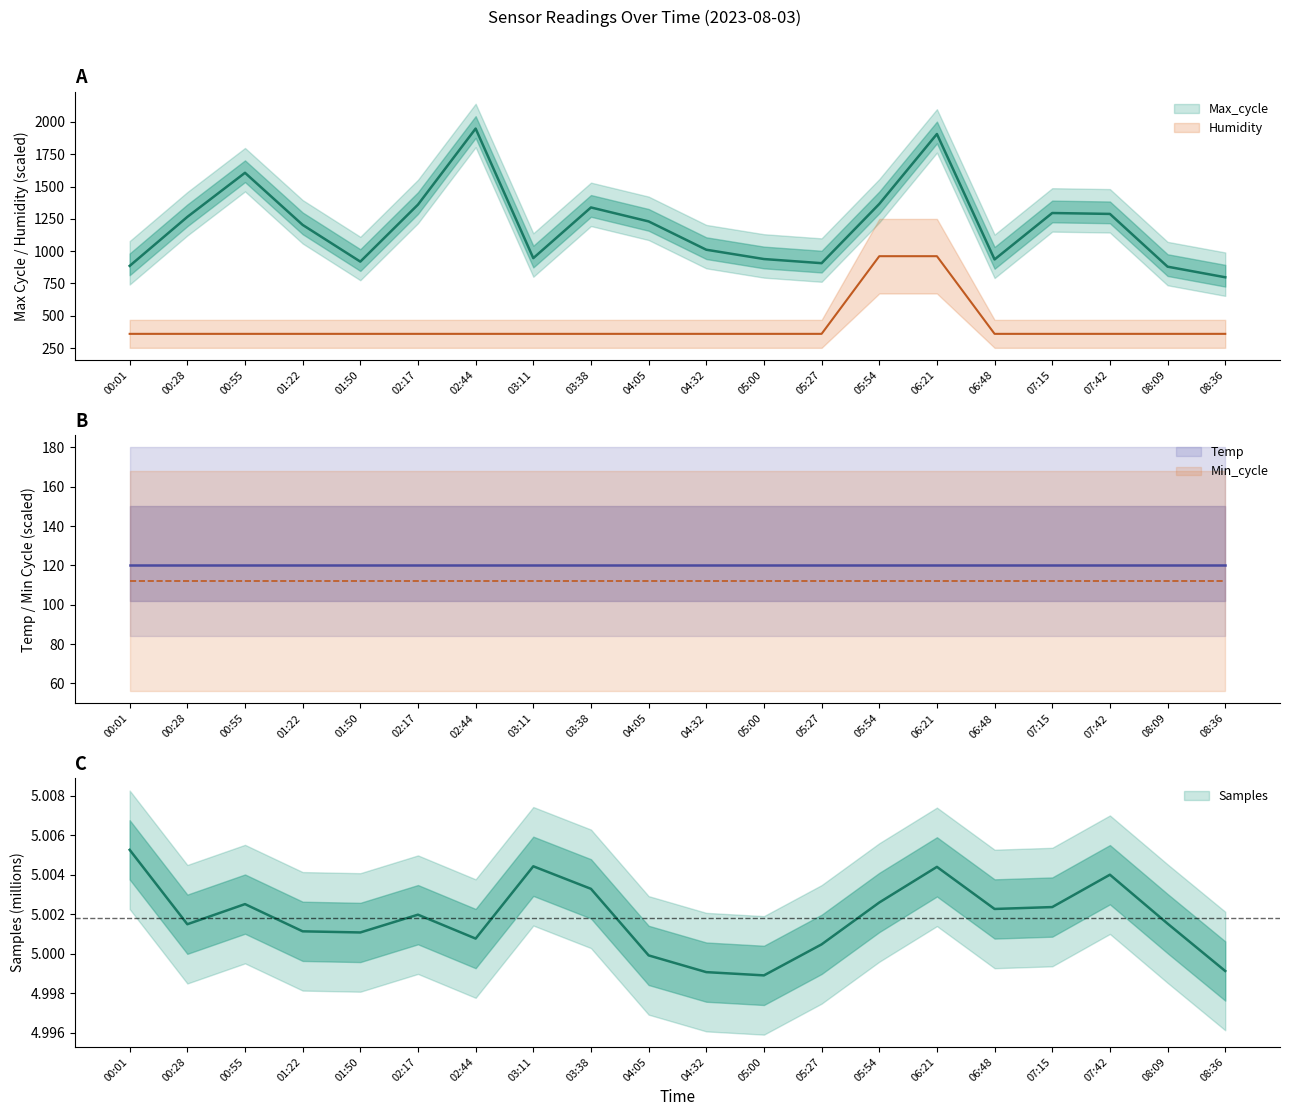

At which category does Samples reach its first local valley?

00:28